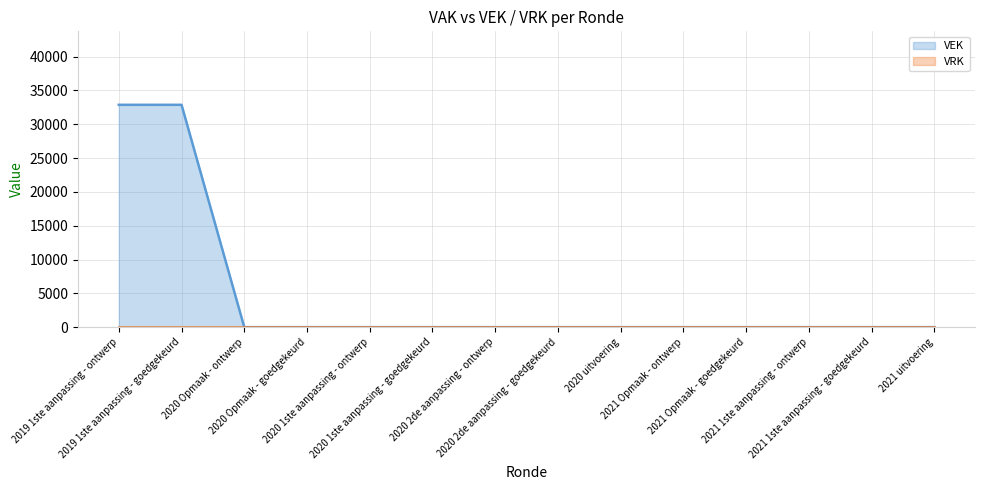

What is the label of the 4th point from the right?

2021 Opmaak - goedgekeurd